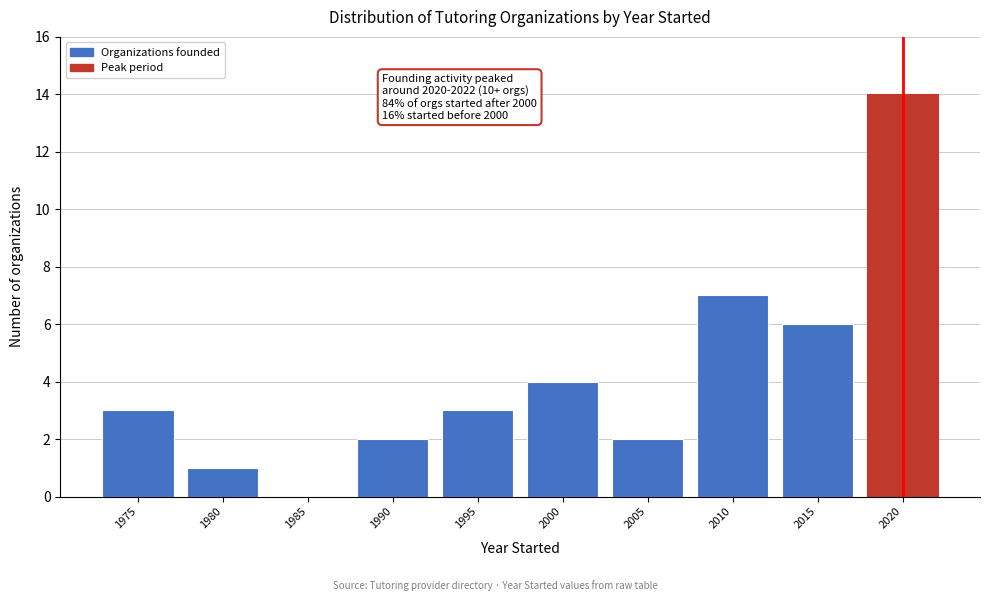

Reading left to right, extract all data points from this chart.

1975=3	1980=1	1985=0	1990=2	1995=3	2000=4	2005=2	2010=7	2015=6	2020=14